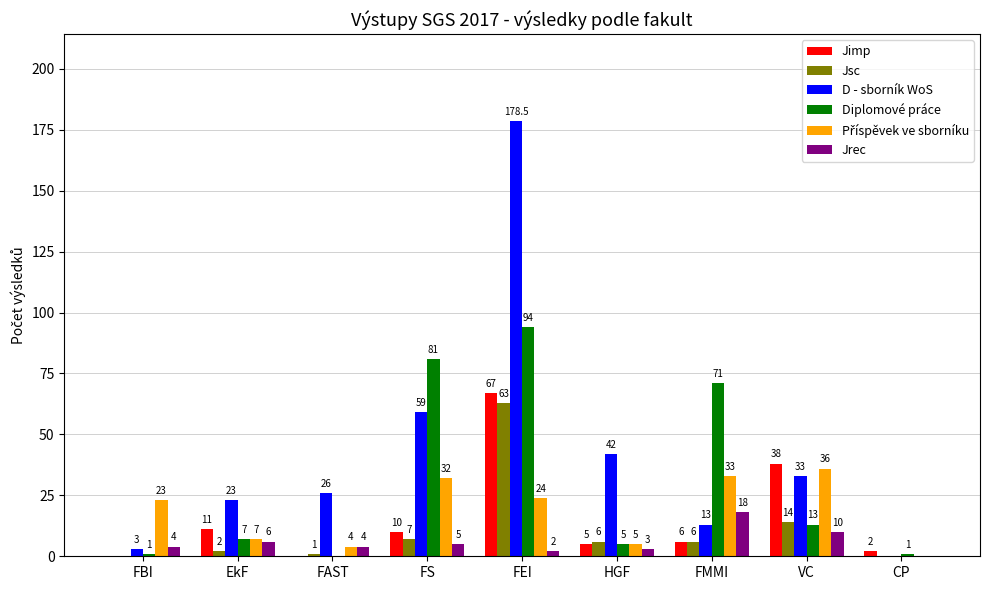

True or false: Jimp has a value of 104.4 at FEI.

False